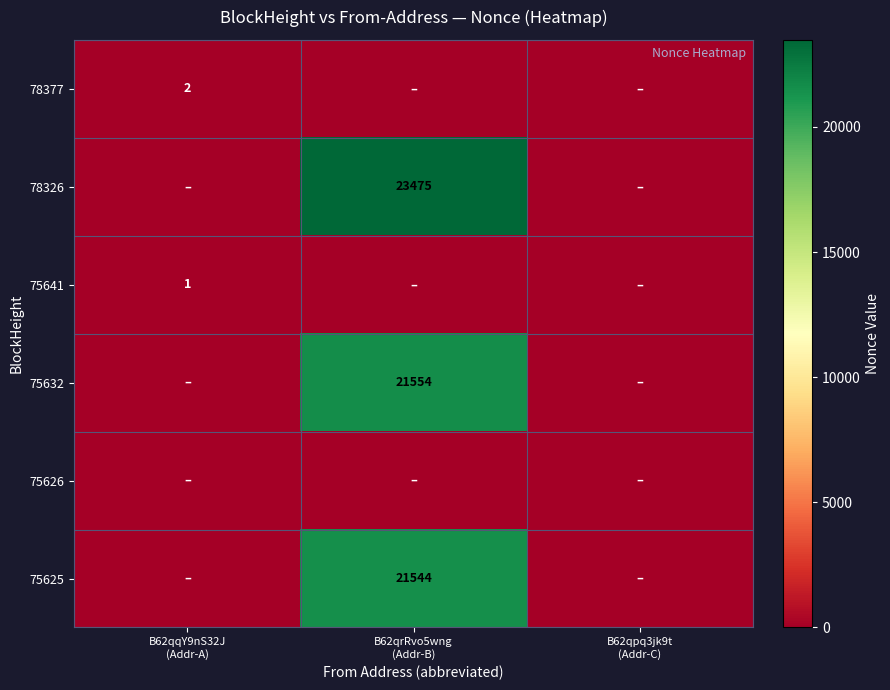

Is the value of 78326 at B62qpq3jk9t (Addr-C) greater than the value of 78377 at B62qpq3jk9t (Addr-C)?

No